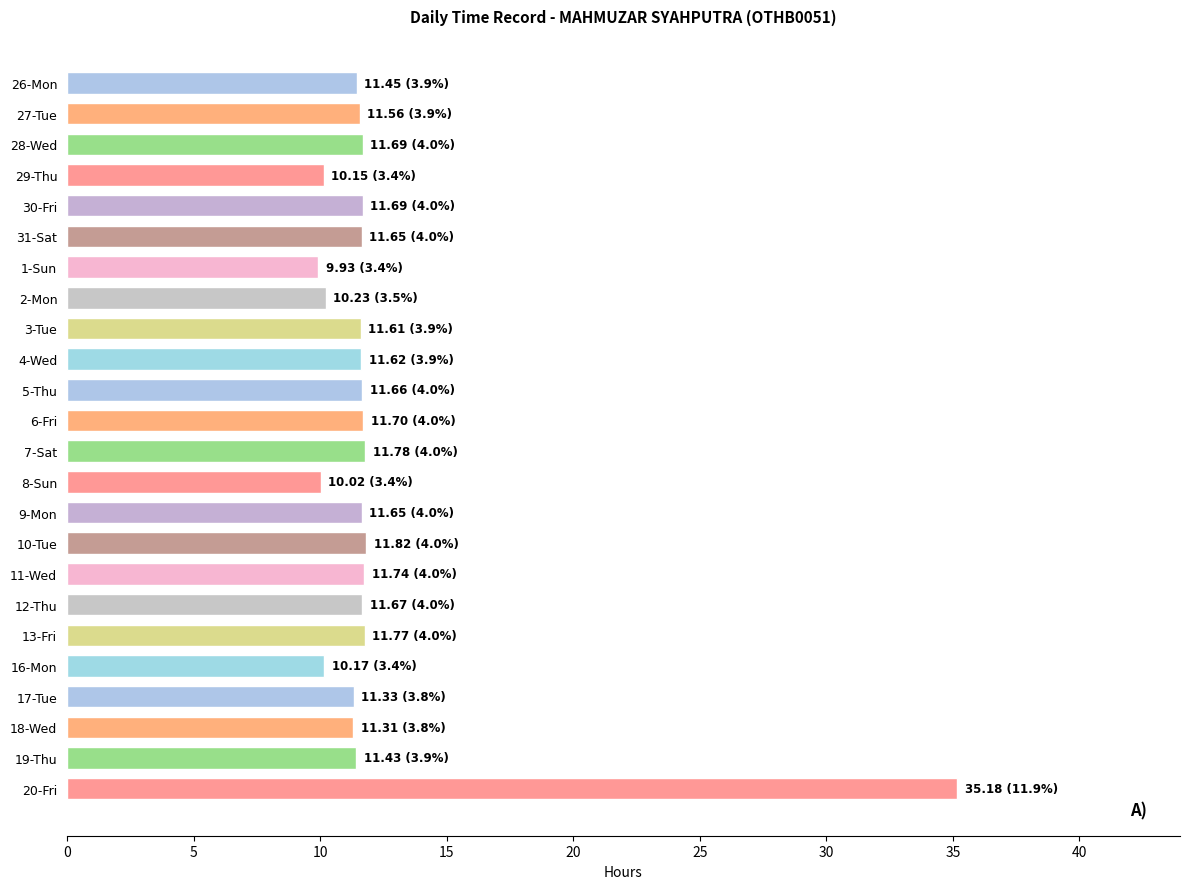

What is the change in value from 28-Wed to 2-Mon?

-1.5